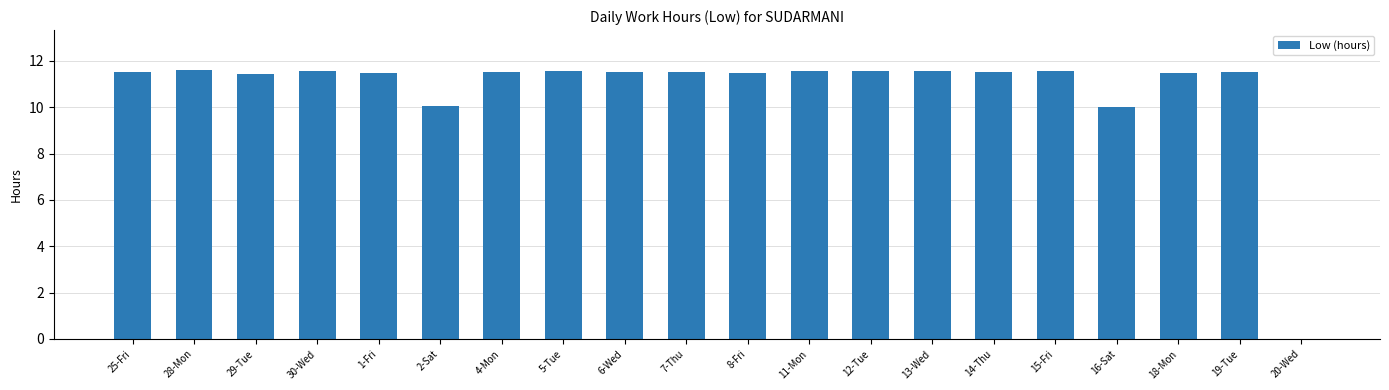

The chart shows a value of 2.8 at 11-Mon. True or false?

False